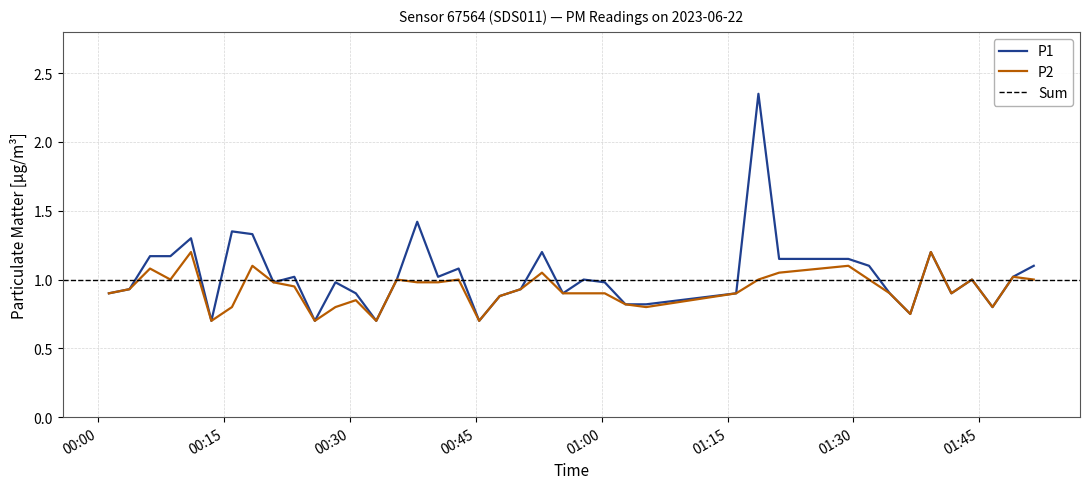

Rank the series by their average value, from highest to lowest.

P1, P2